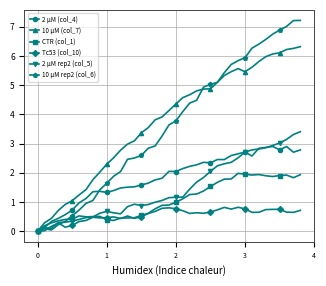

List the series in order of their peak value, lowest first.

Tc53 (col_10), CTR (col_1), 2 µM (col_4), 2 µM rep2 (col_5), 10 µM (col_7), 10 µM rep2 (col_6)